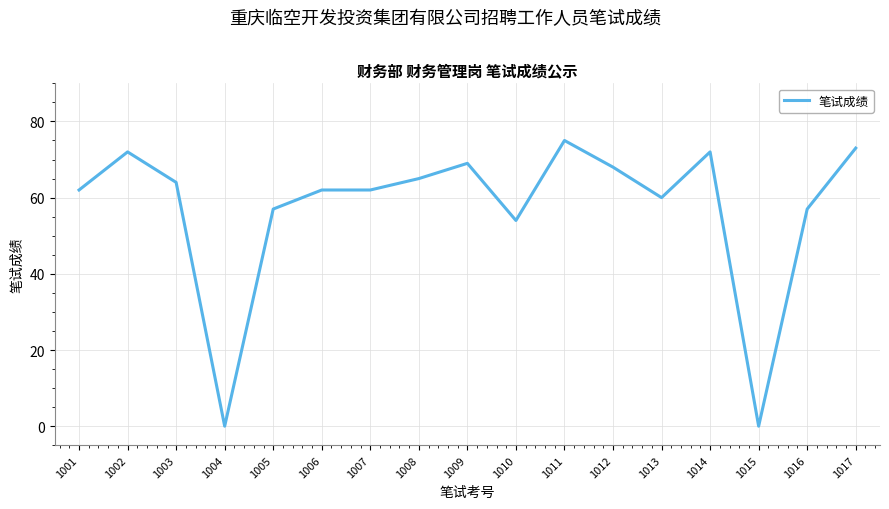

Reading left to right, list all the values displayed in this chart.

62	72	64	0	57	62	62	65	69	54	75	68	60	72	0	57	73